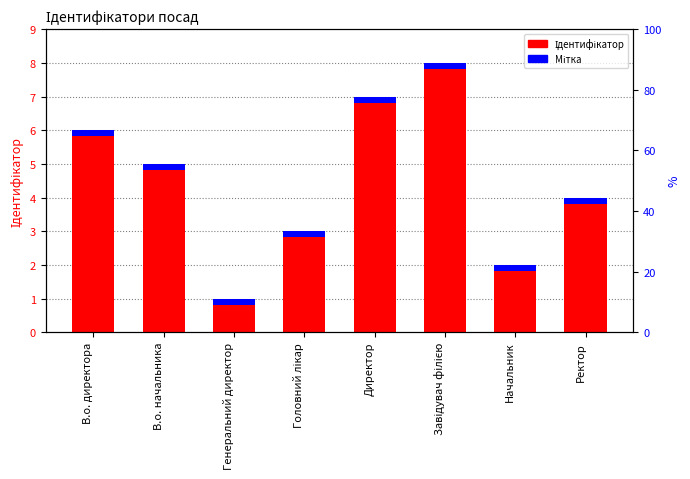

What is the label of the 8th bar from the left?

Ректор